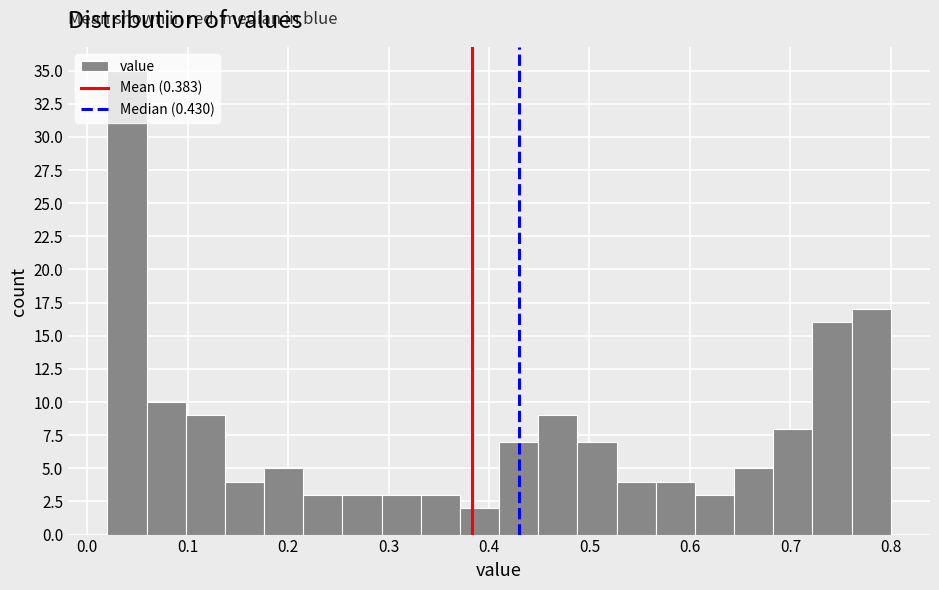

Around what value on the x-axis is the tallest bar? Give the approximate position of its centre, as read against the axis.

0.04